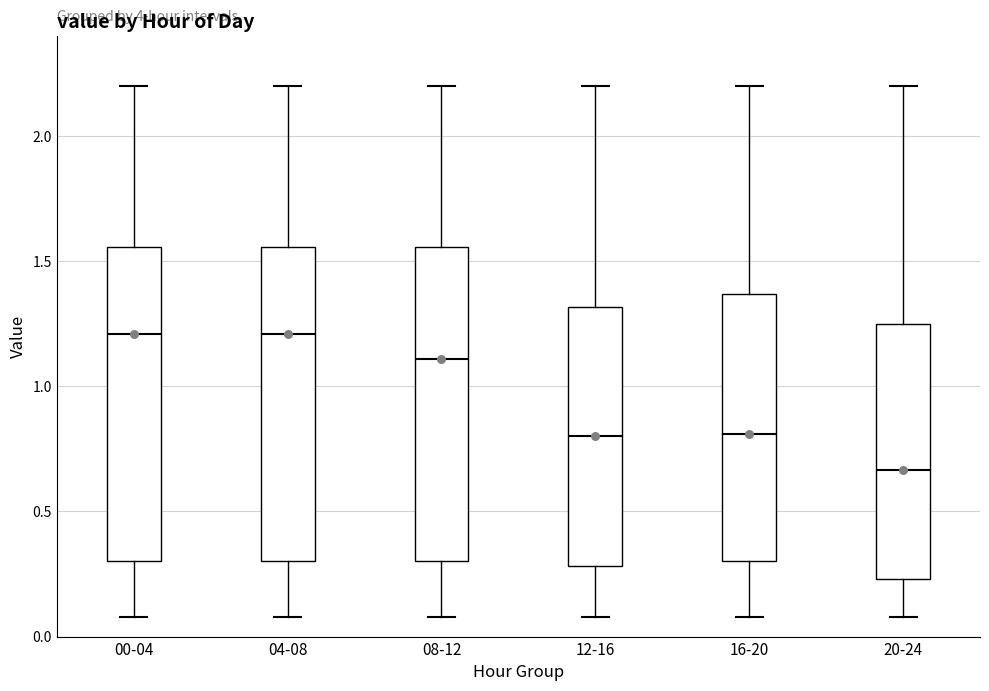

Reading left to right, read every box against the y-axis: the position of its median line, the range the box covers, and the ends of its whiskers. The values are not printed on the chart, so give them approximately, as read against the axis.

00-04: median 1.20, box 0.30 to 1.55, whiskers 0.10 to 2.20
04-08: median 1.20, box 0.30 to 1.55, whiskers 0.10 to 2.20
08-12: median 1.10, box 0.30 to 1.55, whiskers 0.10 to 2.20
12-16: median 0.80, box 0.30 to 1.30, whiskers 0.10 to 2.20
16-20: median 0.80, box 0.30 to 1.35, whiskers 0.10 to 2.20
20-24: median 0.65, box 0.25 to 1.25, whiskers 0.10 to 2.20